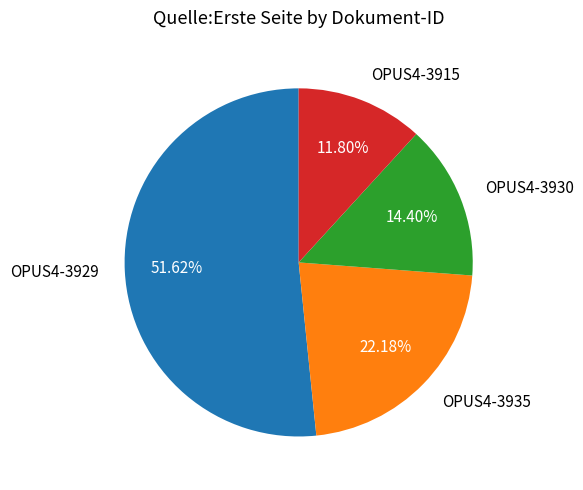

Which category has the biggest portion of the pie?

OPUS4-3929